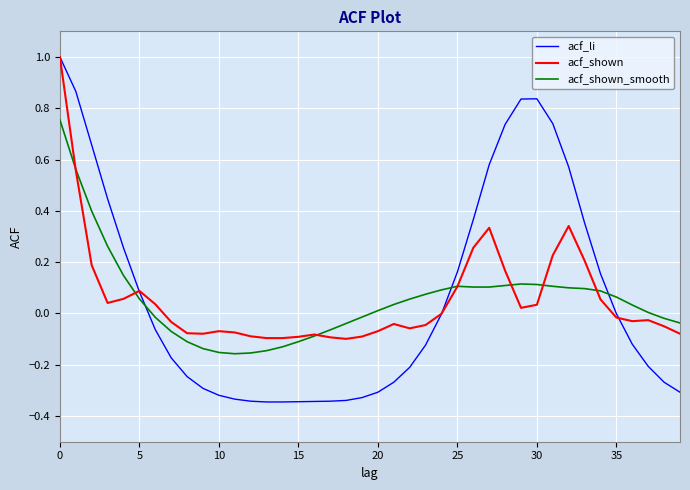

What is the maximum value shown in the chart?

1.0